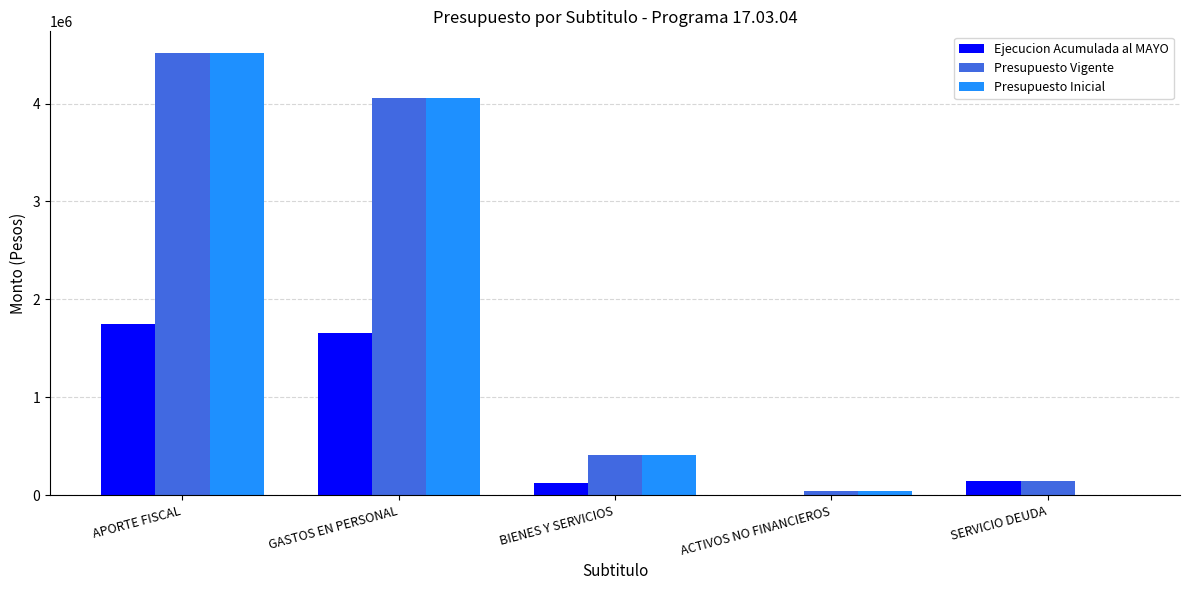

What is the sum of all Presupuesto Inicial values?

9023622